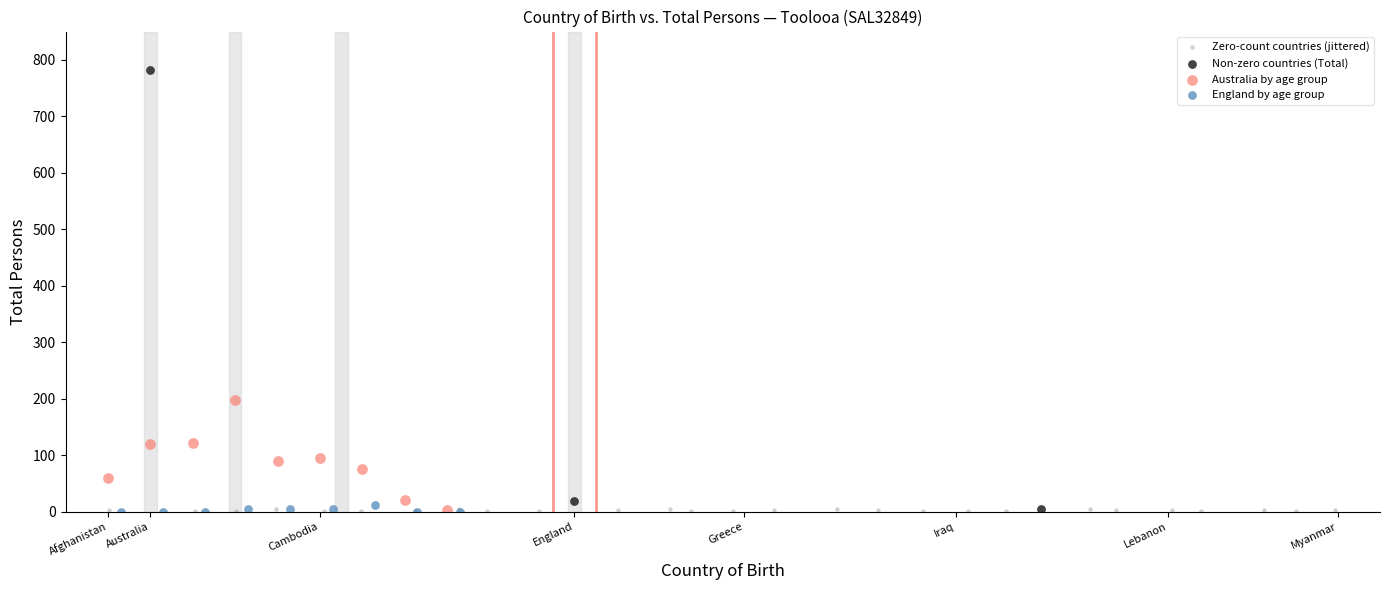

Which series reaches the maximum Y coordinate?

Non-zero countries (Total)